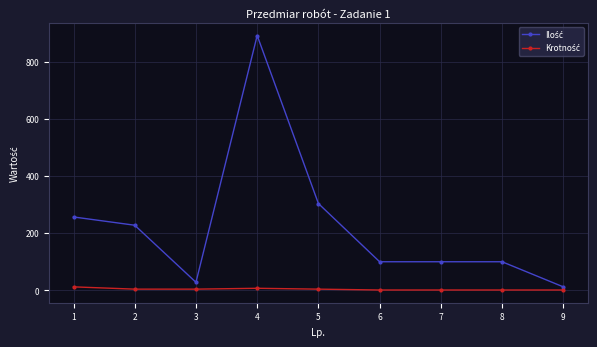

At which category is the sum across all series the highest?

4